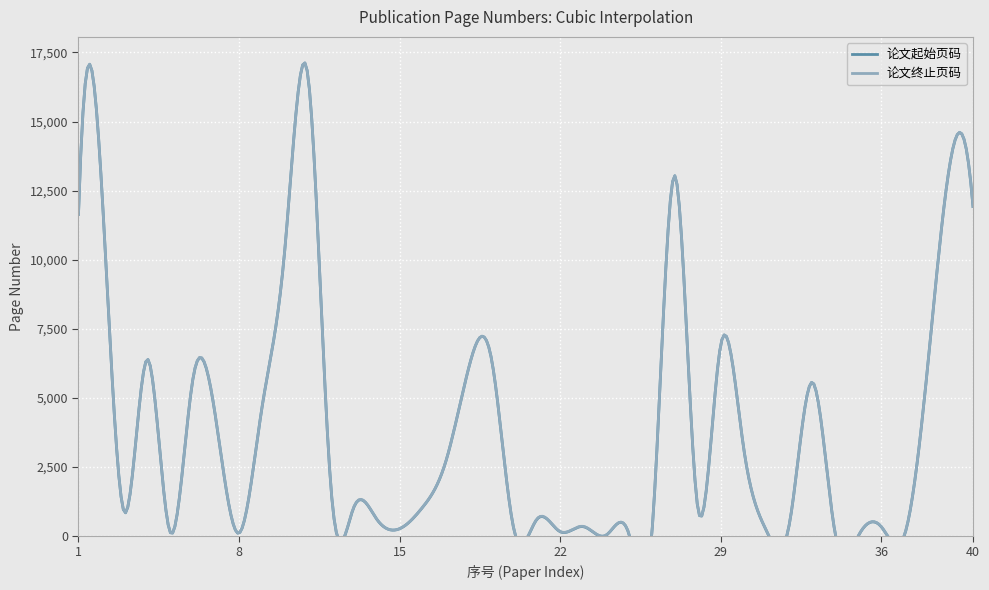

List the labels in order of 论文终止页码 value, smallest first.

35, 37, 24, 34, 25, 8, 26, 5, 22, 31, 20, 15, 36, 23, 32, 14, 21, 3, 28, 16, 13, 12, 17, 30, 7, 9, 33, 6, 38, 18, 4, 19, 29, 10, 1, 40, 2, 27, 39, 11